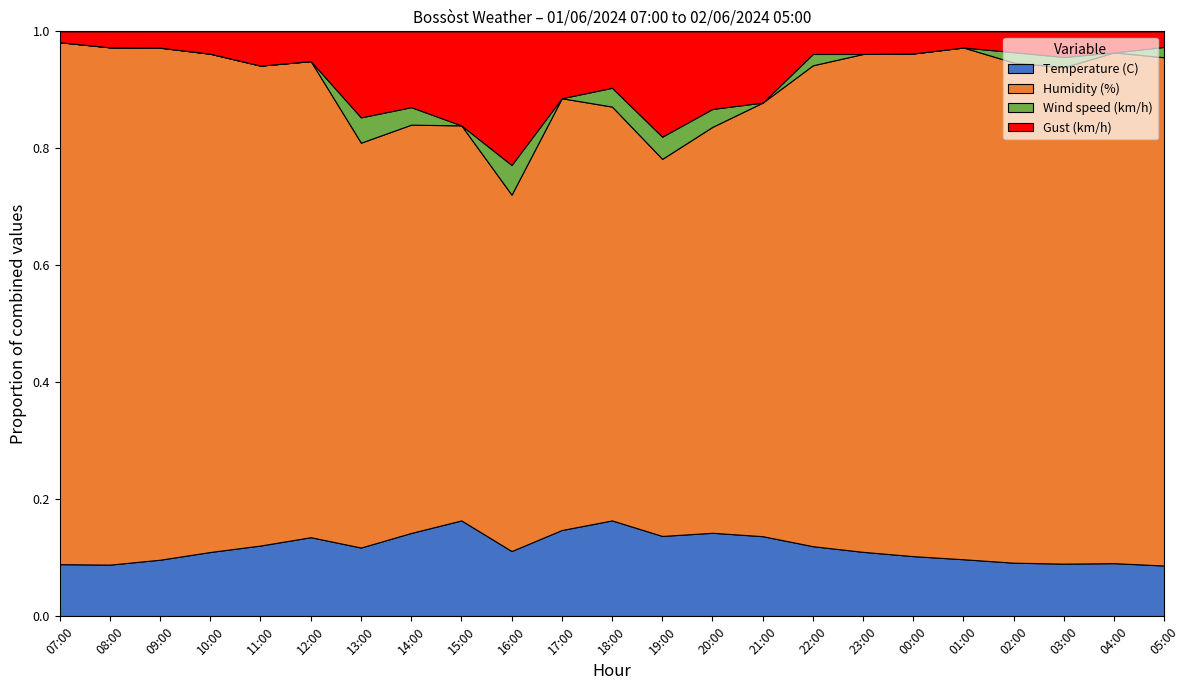

At which label does Wind speed (km/h) reach its minimum?

07:00